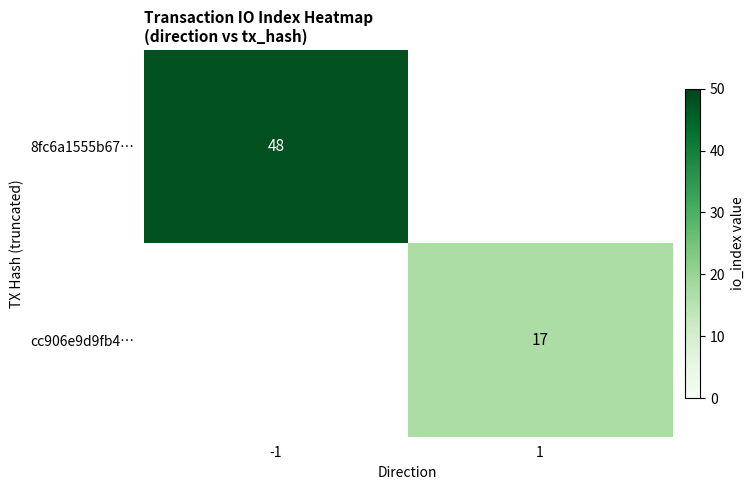

At how many categories does at least one series exceed 38?

1